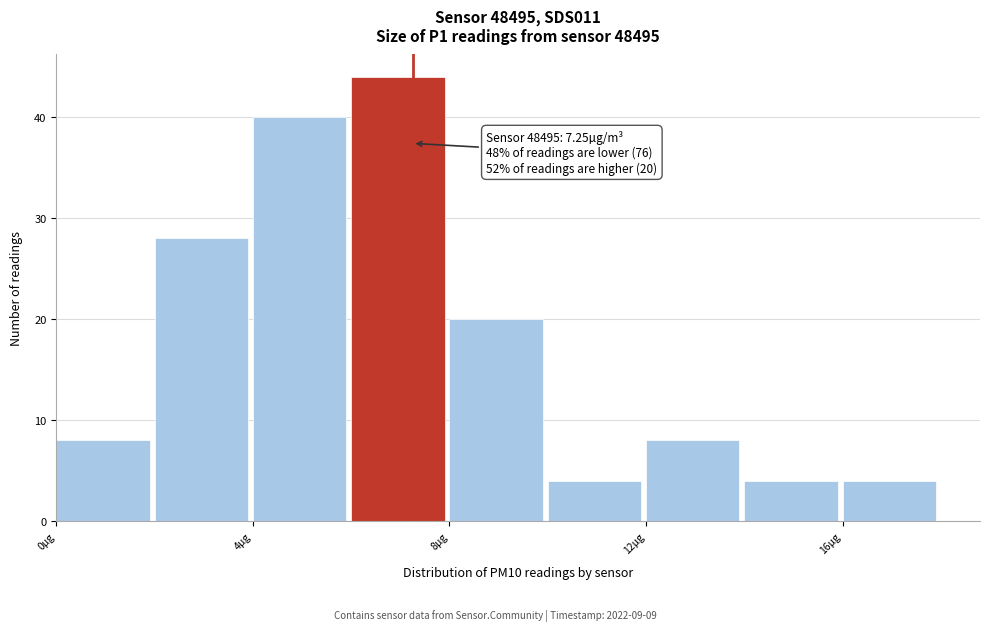

Over which range of the x-axis is the bar tallest?

6 to 8